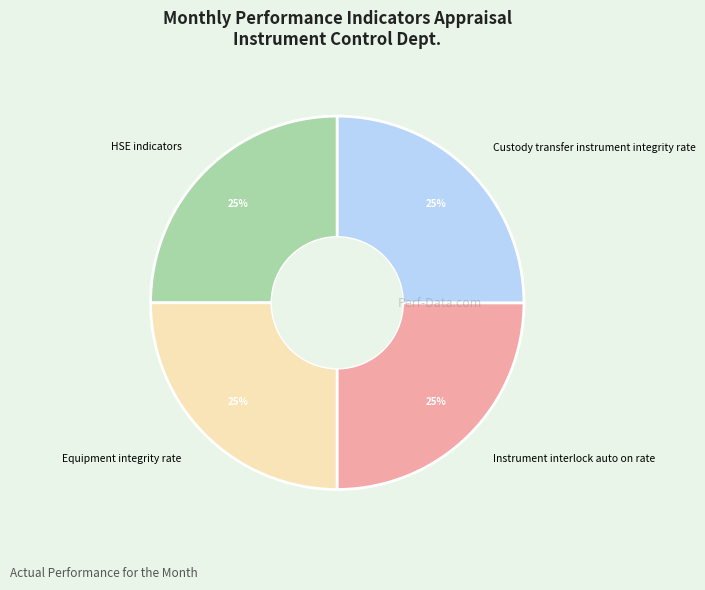

Is there any slice that represents more than half of the pie?

No